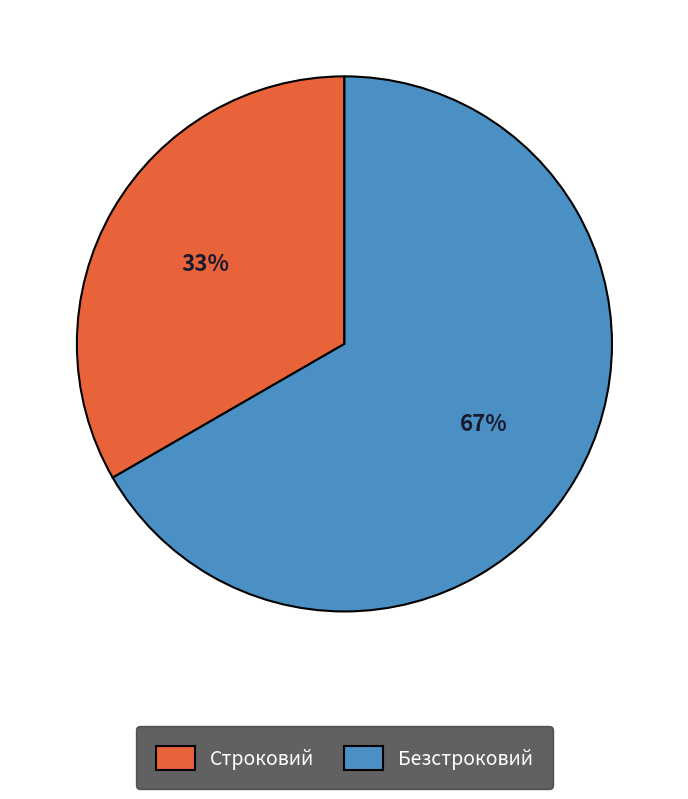

Count the number of slices in the pie.

2